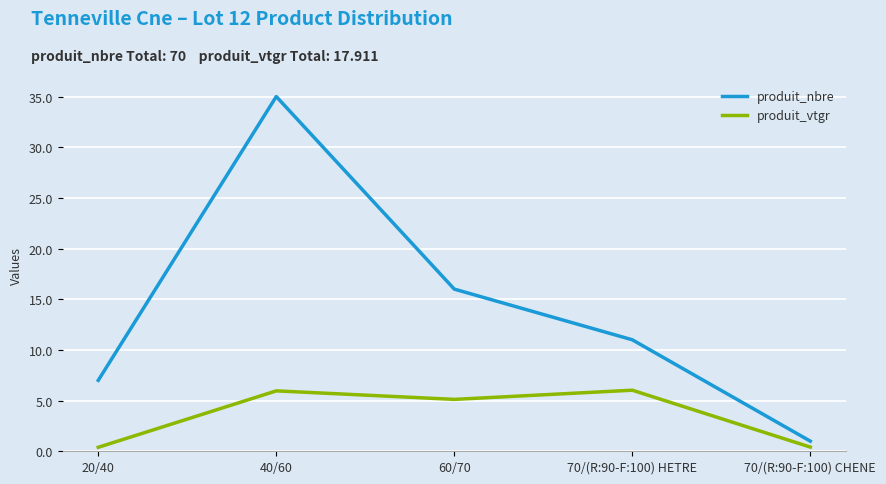

At which label does produit_nbre reach its minimum?

70/(R:90-F:100) CHENE